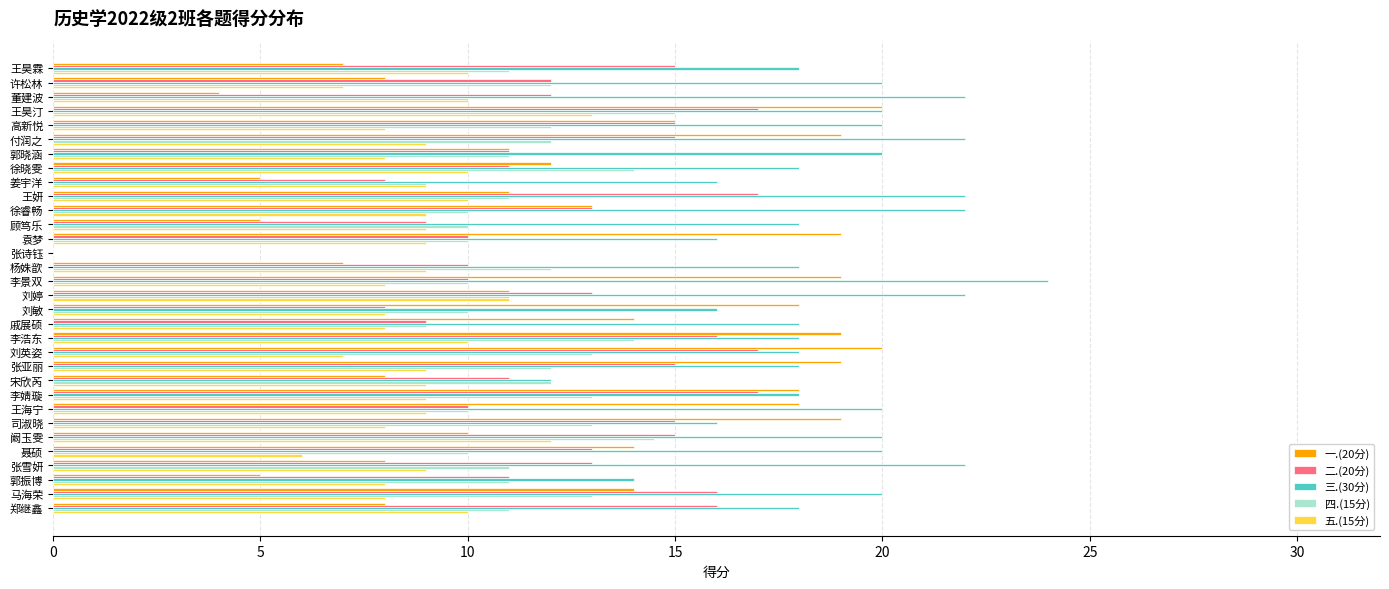

What is the average value of the 五.(15分) series?

8.7